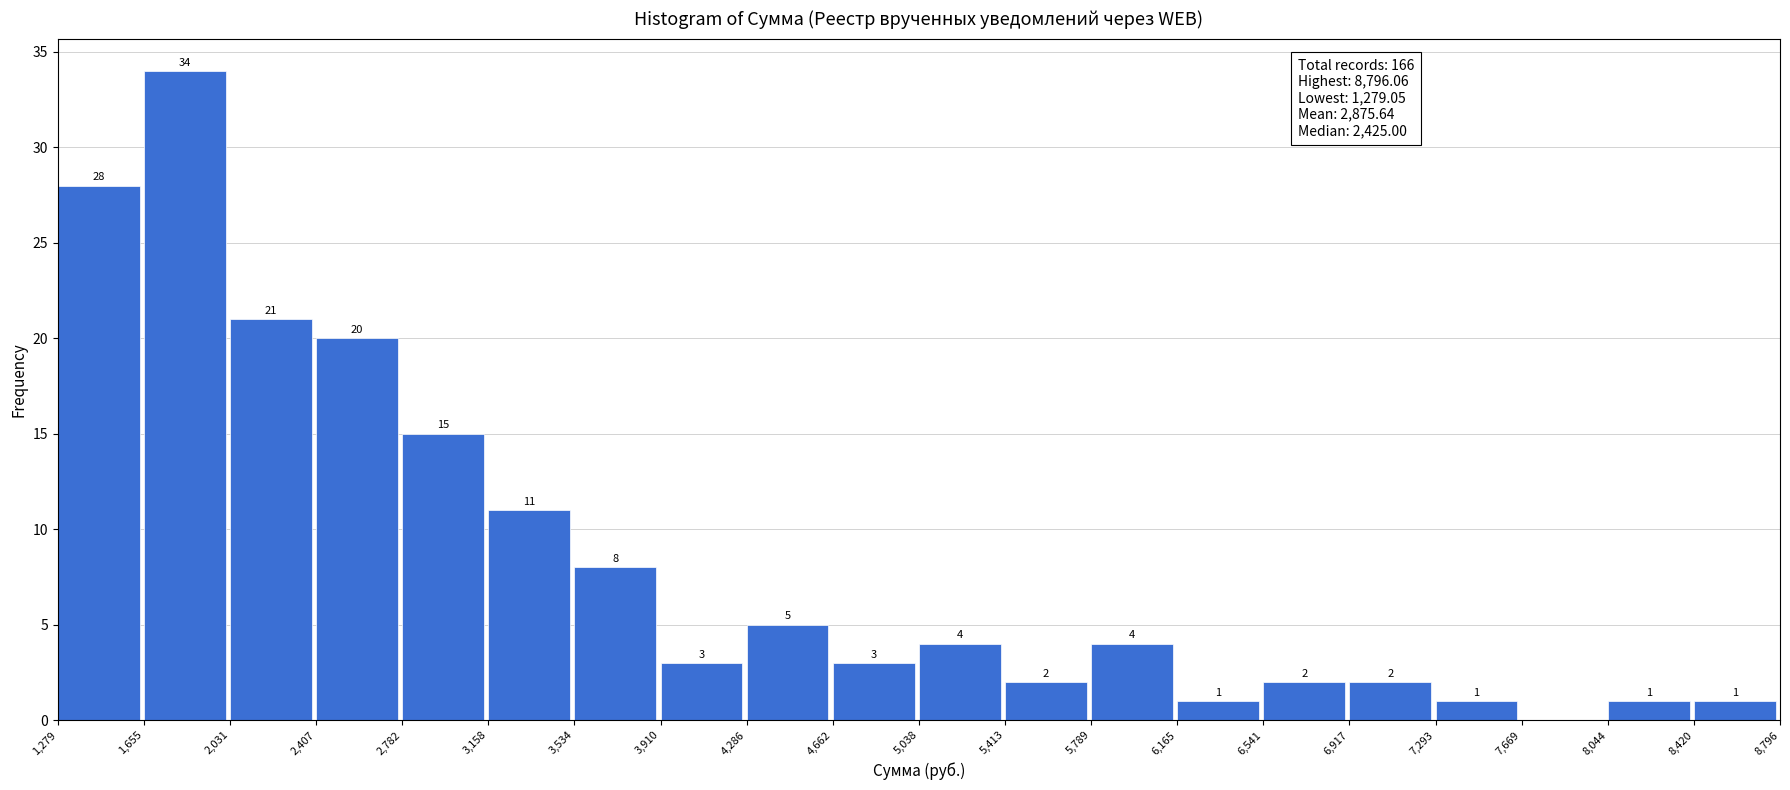

Over which range of the x-axis is the bar tallest?

1,655 to 2,031